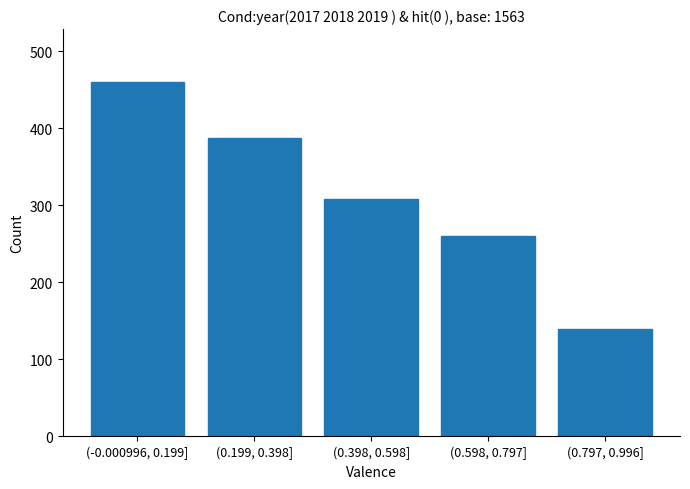

Reading left to right, transcribe all the data shown in this chart.

(-0.000996, 0.199]=460	(0.199, 0.398]=388	(0.398, 0.598]=308	(0.598, 0.797]=260	(0.797, 0.996]=140